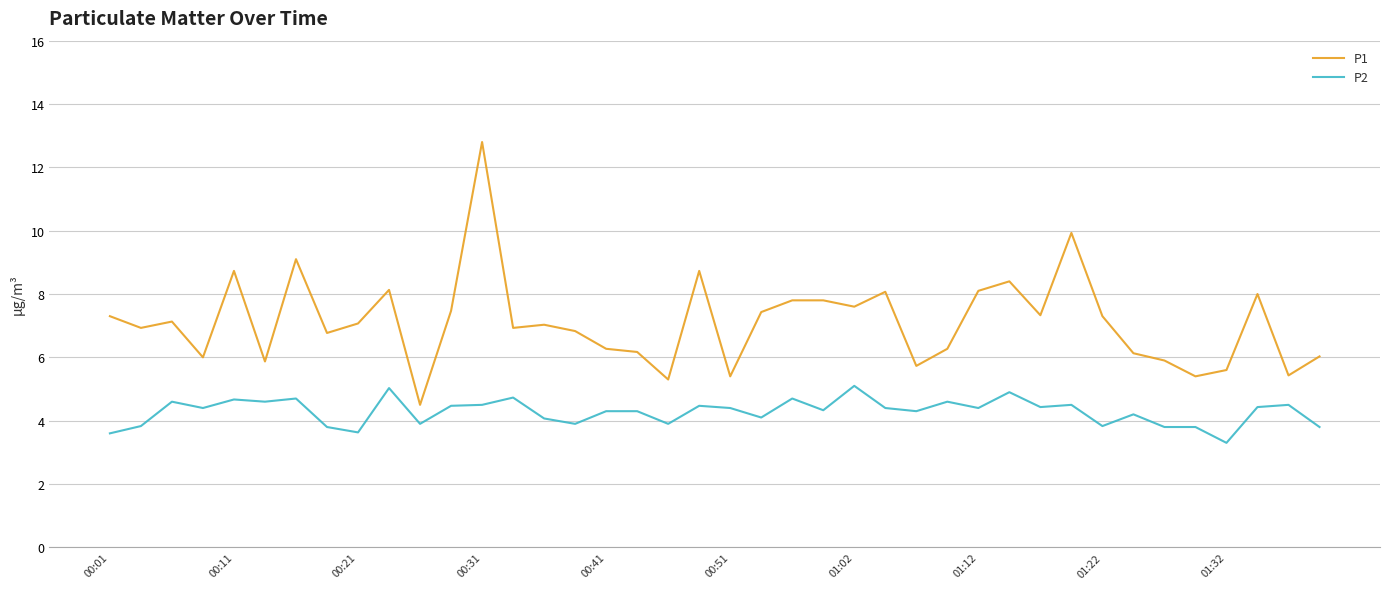

What is the difference between the maximum and minimum values in the P2 series?

1.8